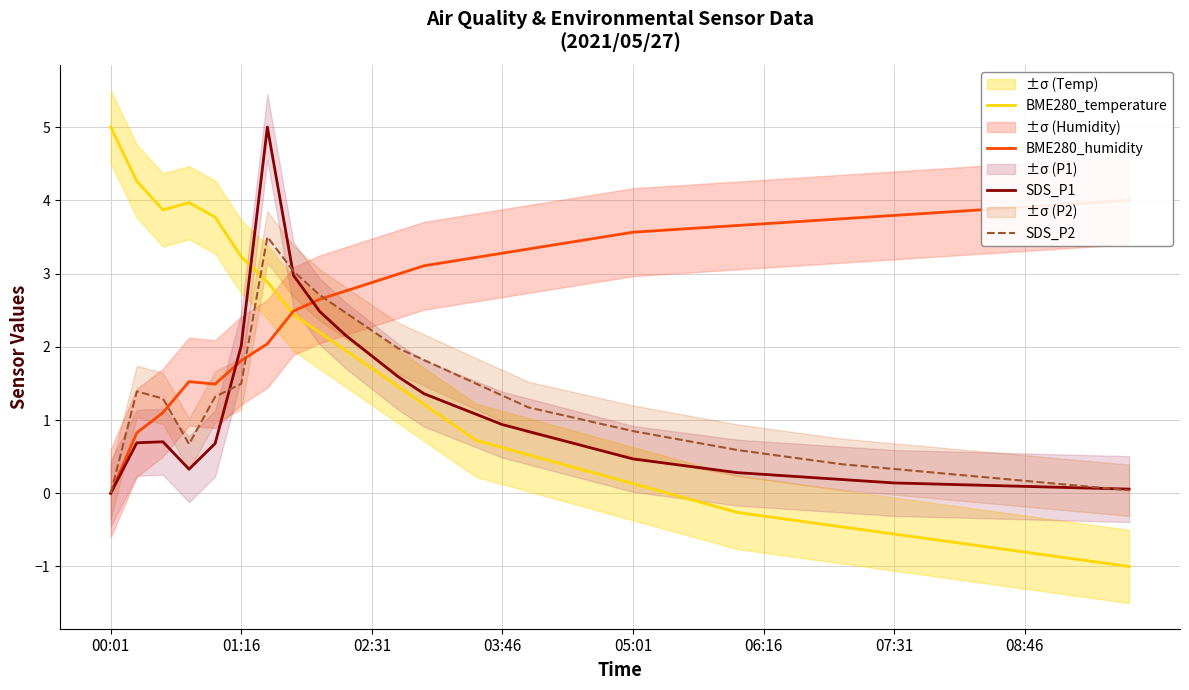

What value does the SDS_P2 series have at 16?

1.2